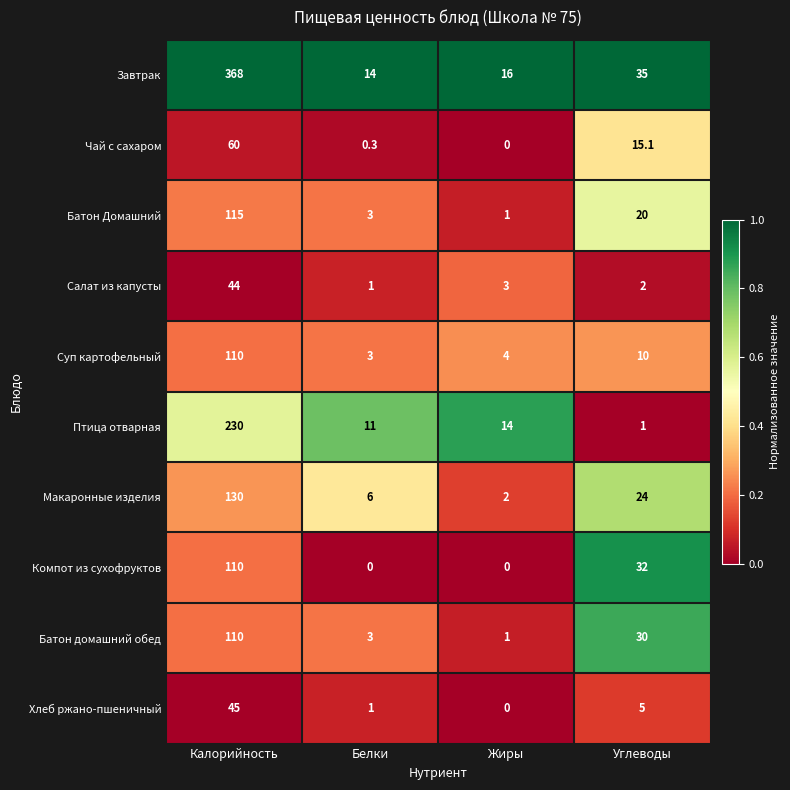

Which category has the highest value in the Суп картофельный series?

Калорийность